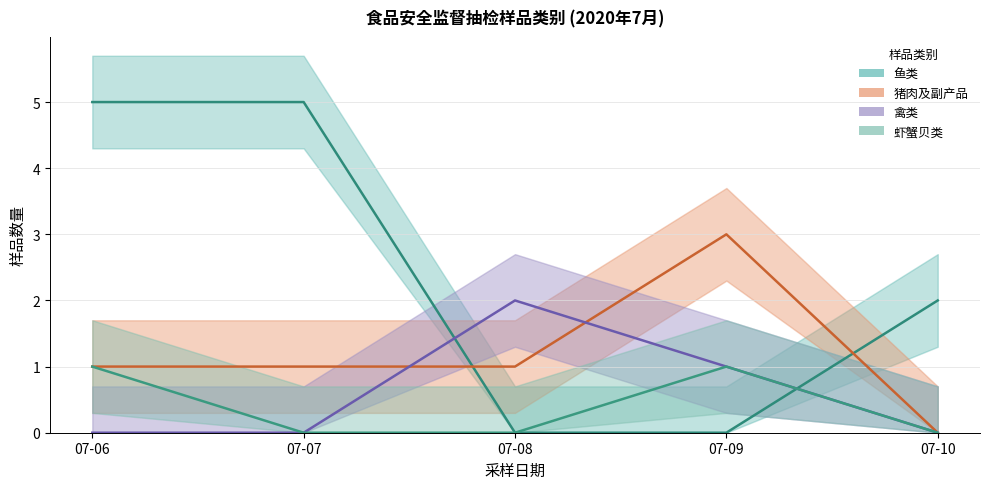

What value does the 猪肉及副产品 series have at 07-08?

1